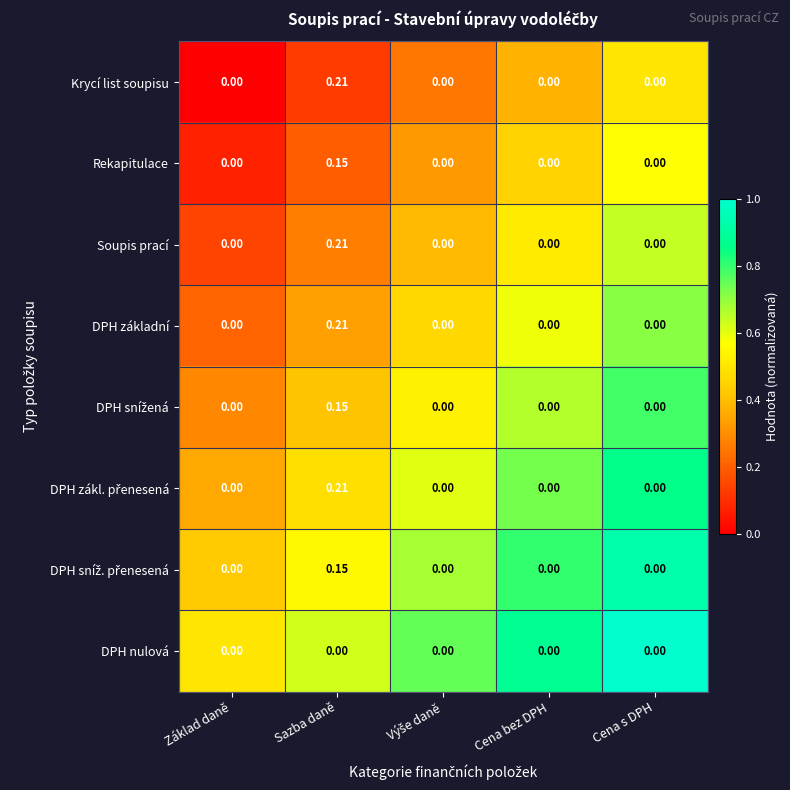

At which category does the chart reach its peak across all series?

Sazba daně